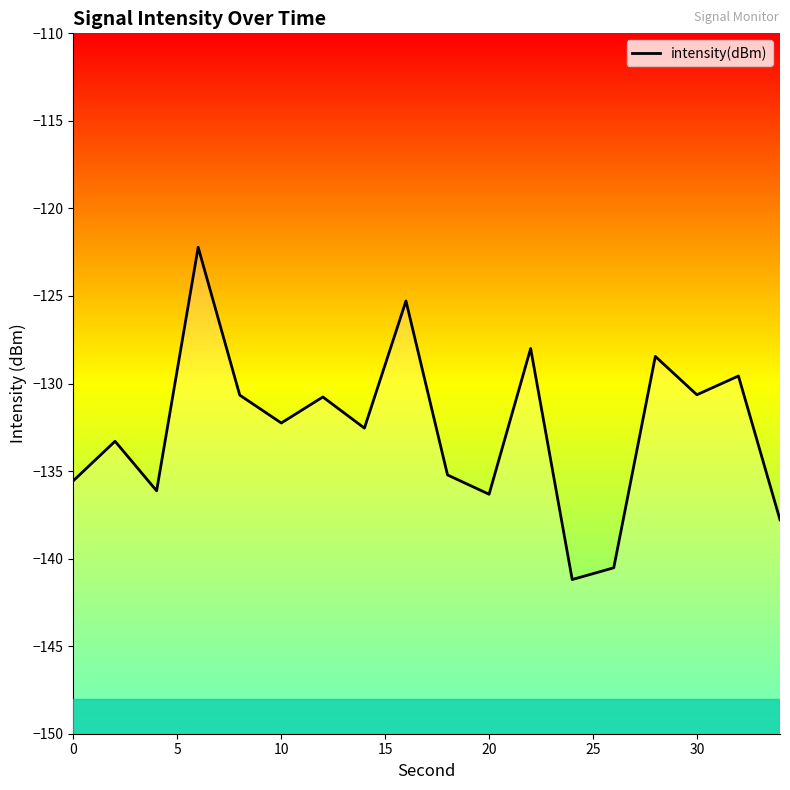

Does the chart display data point markers on the line(s)?

No